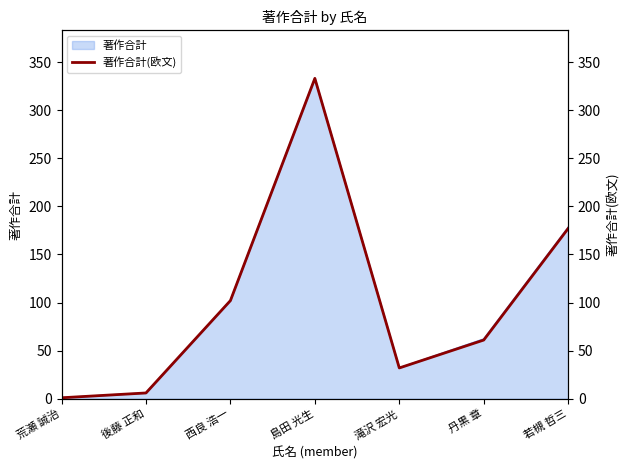

How many interior local valleys (lower than both neighbors) does the data have?

1